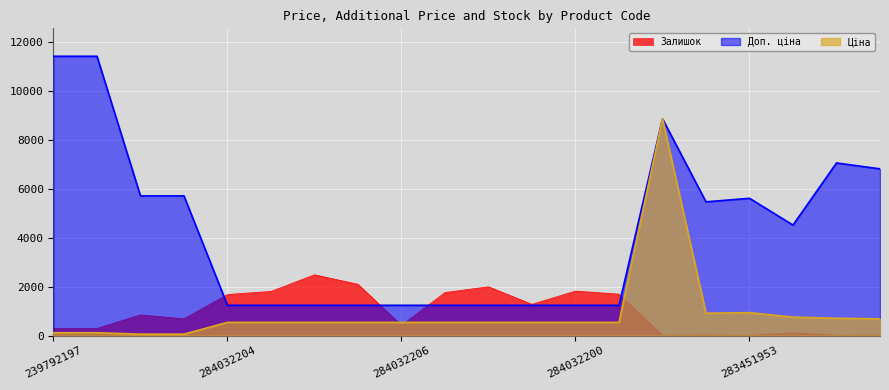

What is the greatest value displayed?

11410.0